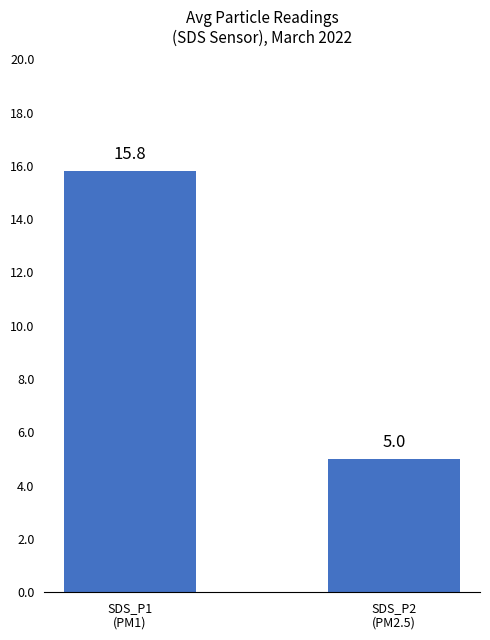

Between SDS_P1
(PM1) and SDS_P2
(PM2.5), which is larger?

SDS_P1
(PM1)